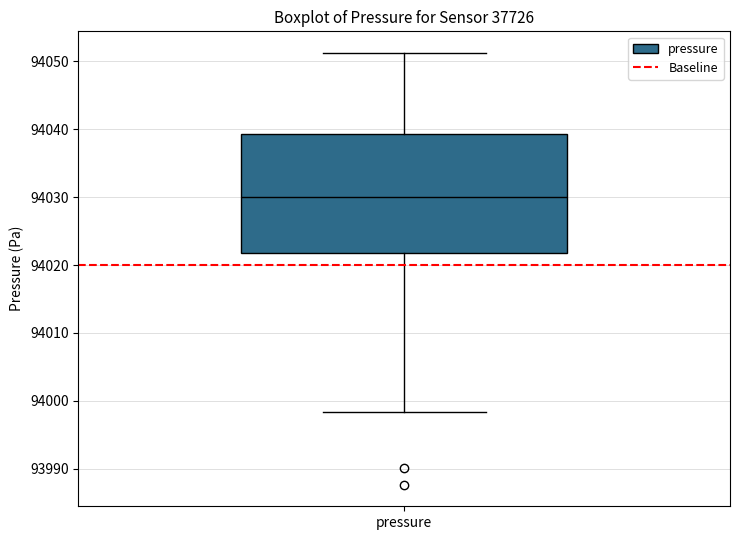

Where does the lower whisker of the box for pressure end on the y-axis? The values are not printed on the chart, so give them approximately, as read against the axis.

93998